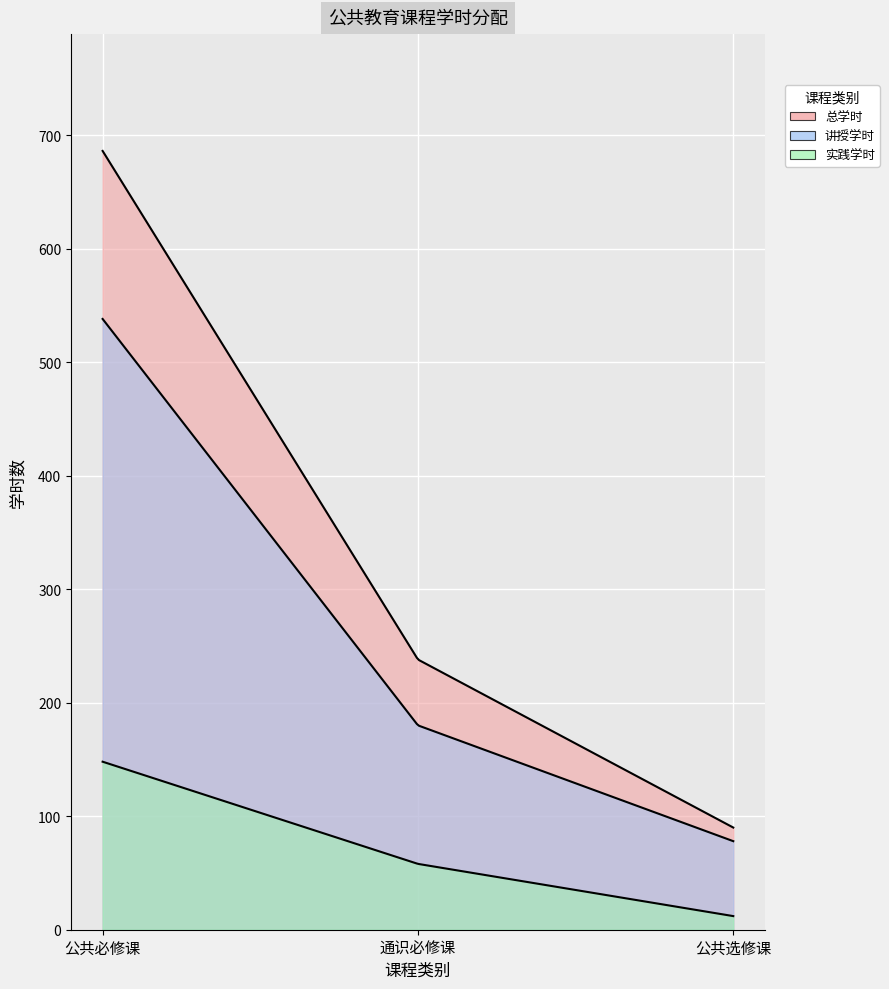

How many data points in 实践学时 are above 58?

1